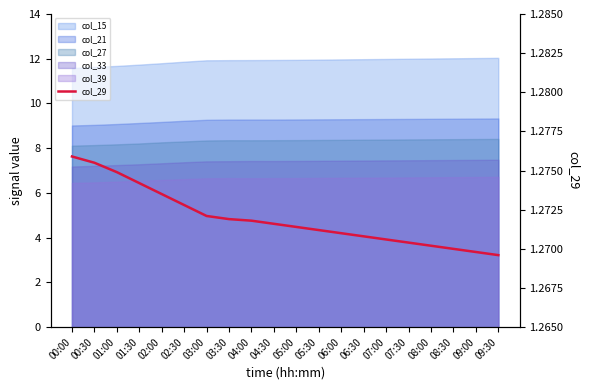

Is it true that the value at 05:00 is 1.3?

True